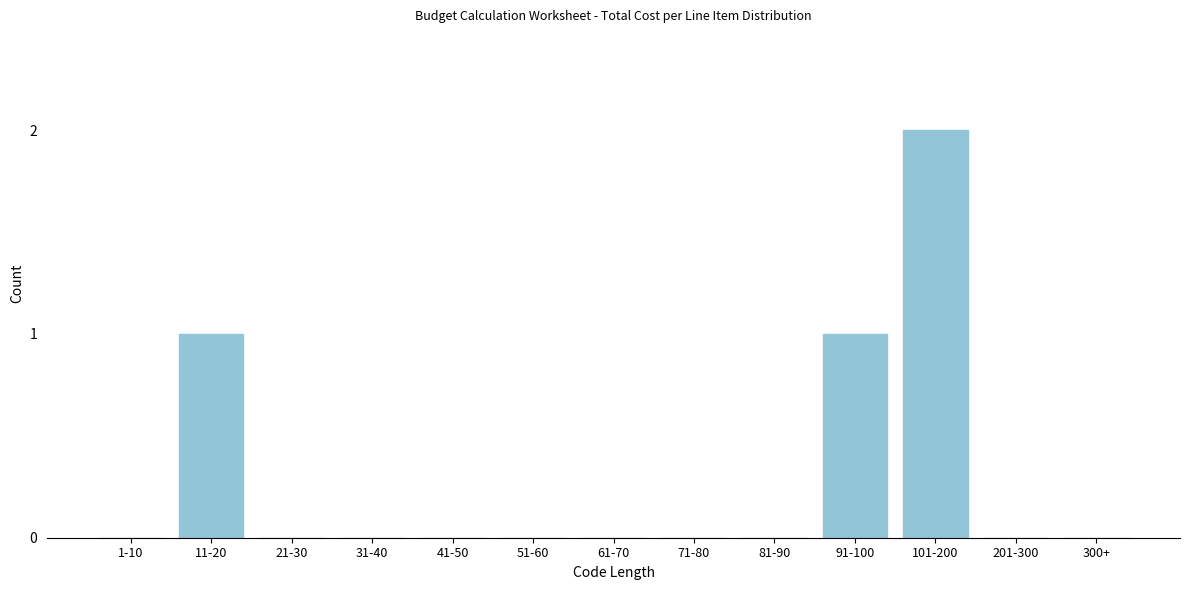

Reading left to right, what are all the values shown in this chart?

1-10=0	11-20=1	21-30=0	31-40=0	41-50=0	51-60=0	61-70=0	71-80=0	81-90=0	91-100=1	101-200=2	201-300=0	300+=0